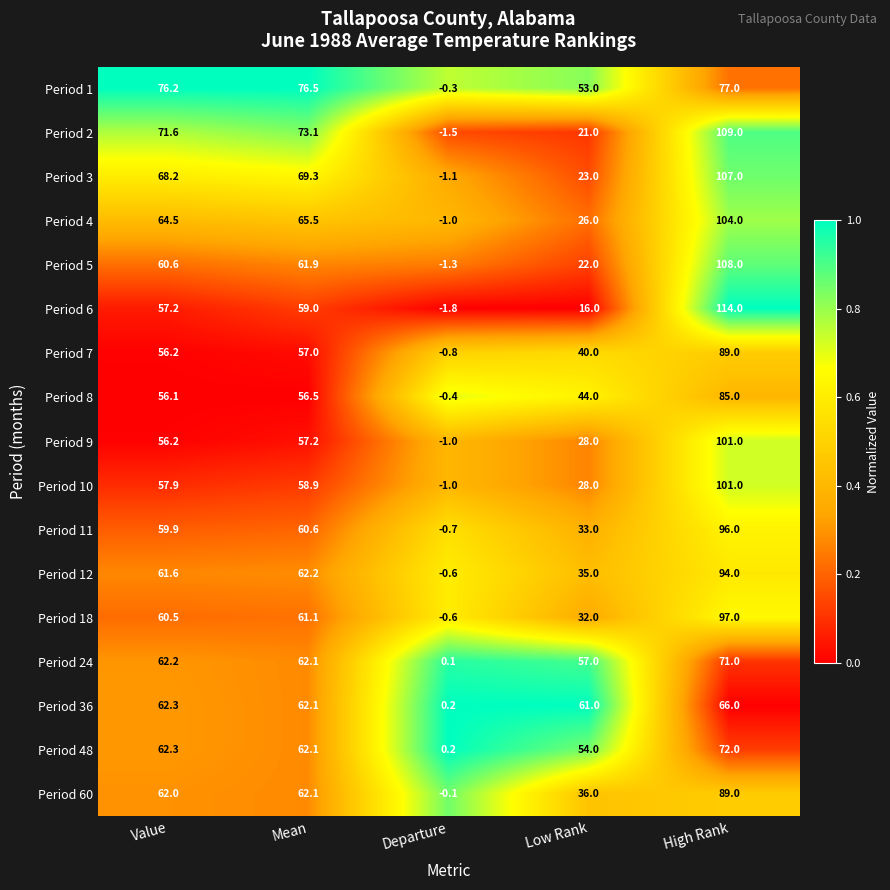

Rank the categories by Period 11 value from highest to lowest.

High Rank, Mean, Value, Low Rank, Departure